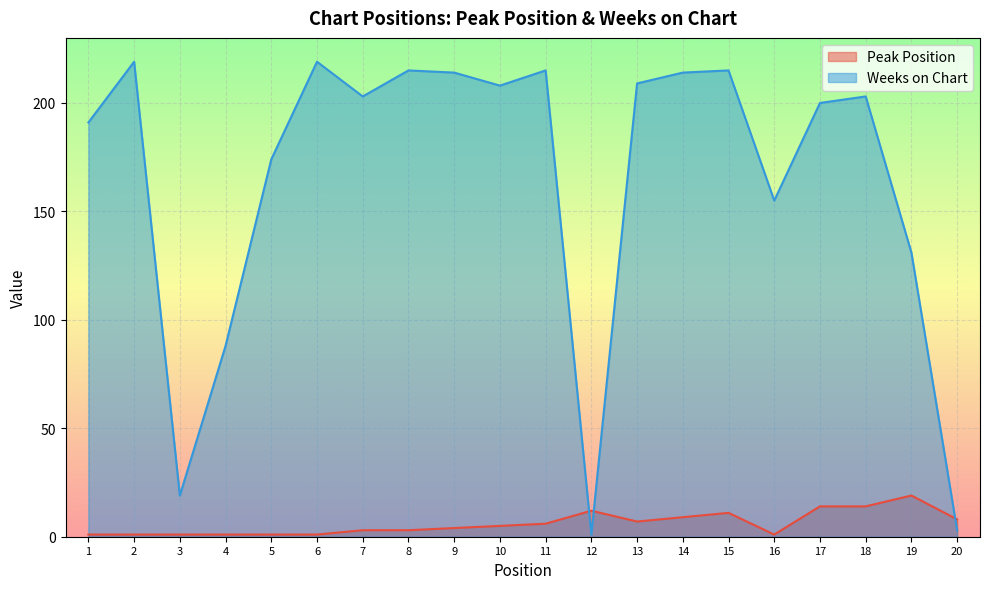

What is the value of the Peak Position point at the 8th from the left?

3